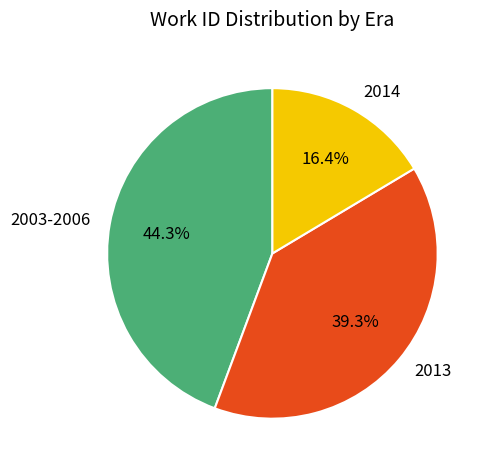

Combined, do 2014 and 2013 account for over 50%?

Yes